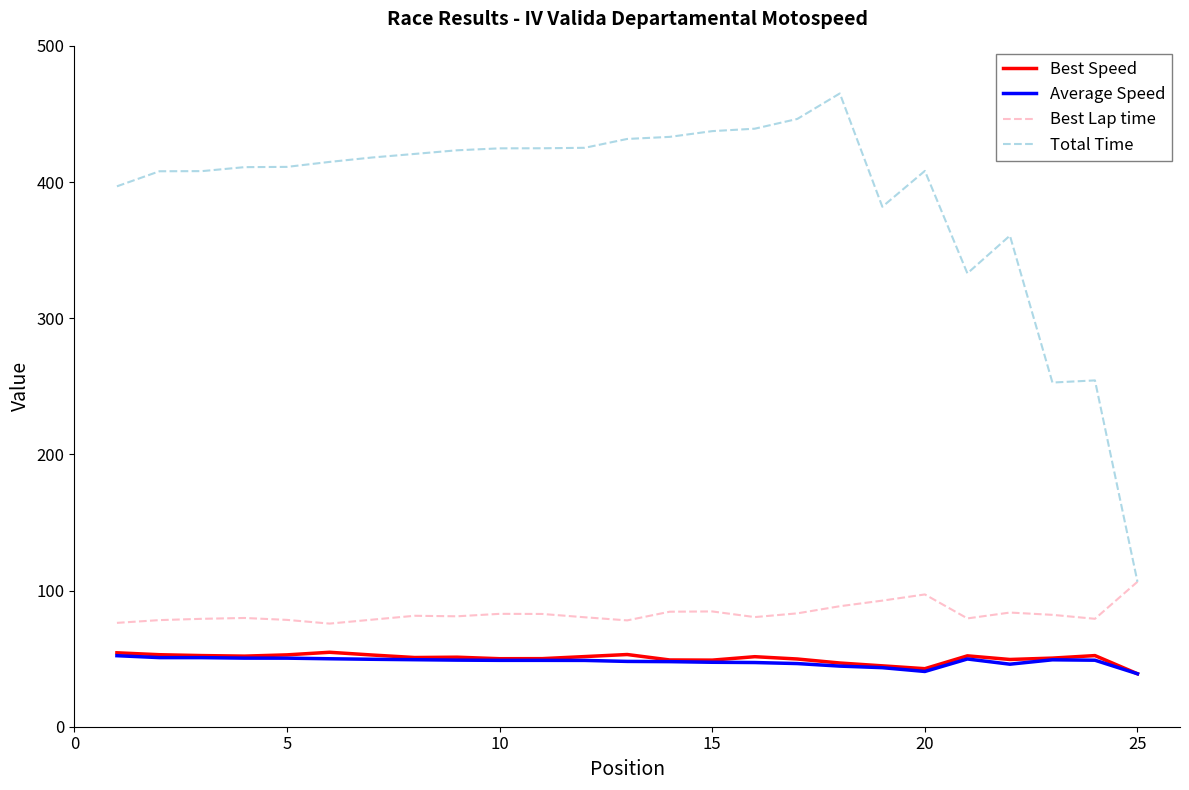

What is the smallest value displayed?

38.9